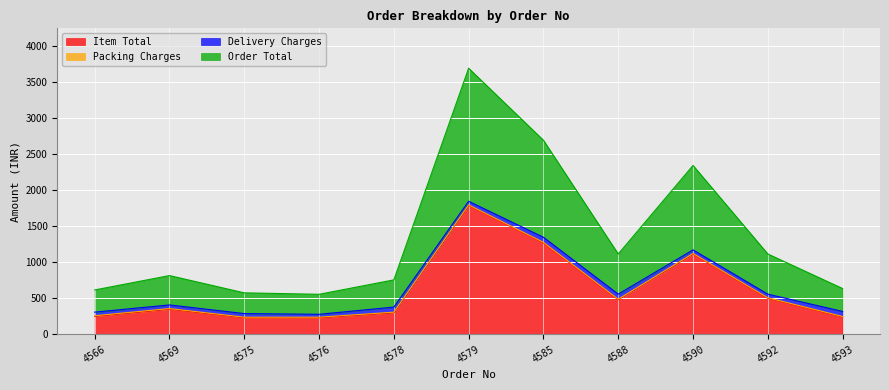

The value of Order Total at 4575 is 463. True or false?

False